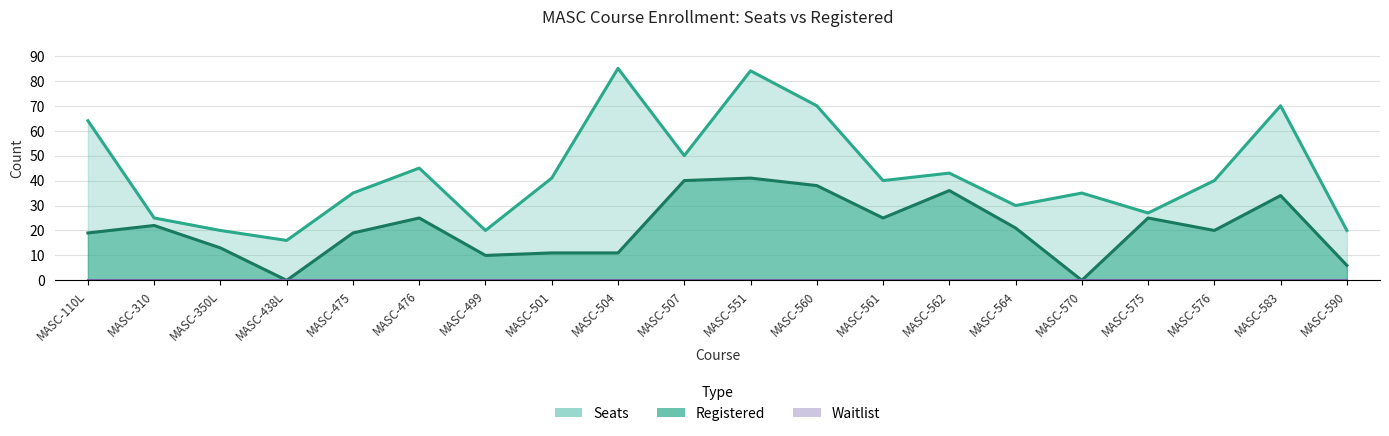

True or false: Seats has a value of 25 at MASC-310.

True